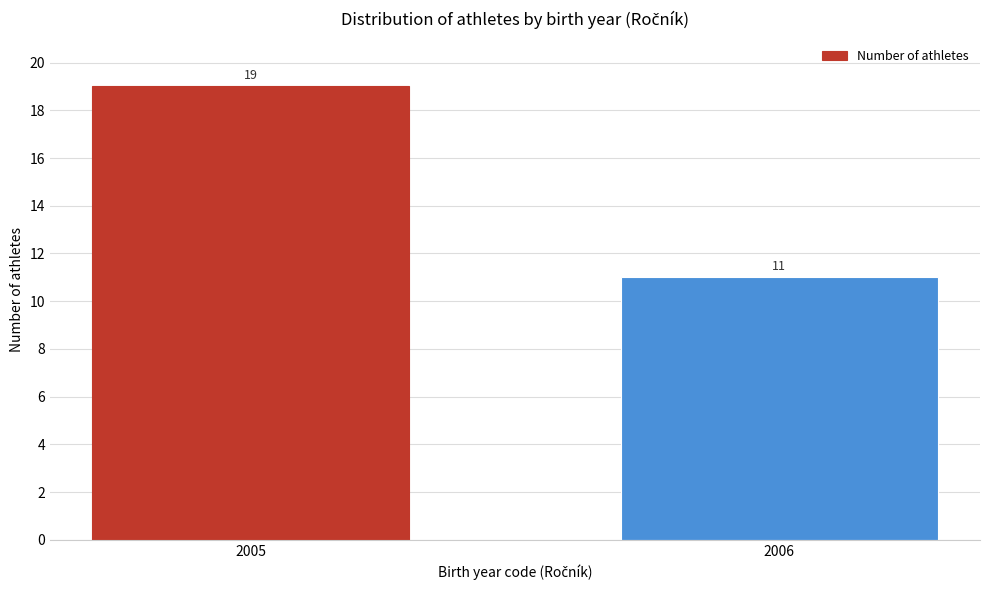

Reading left to right, list all the values displayed in this chart.

19	11